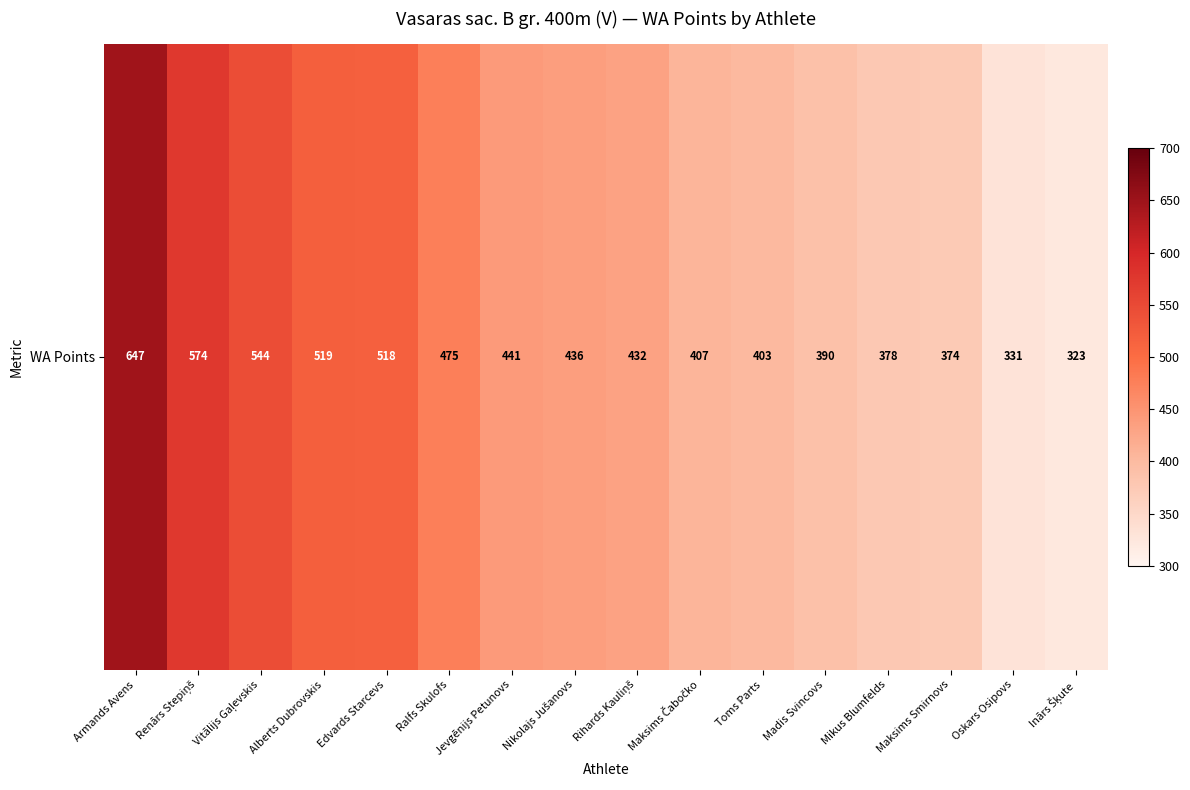

What is the minimum value shown in the chart?

323